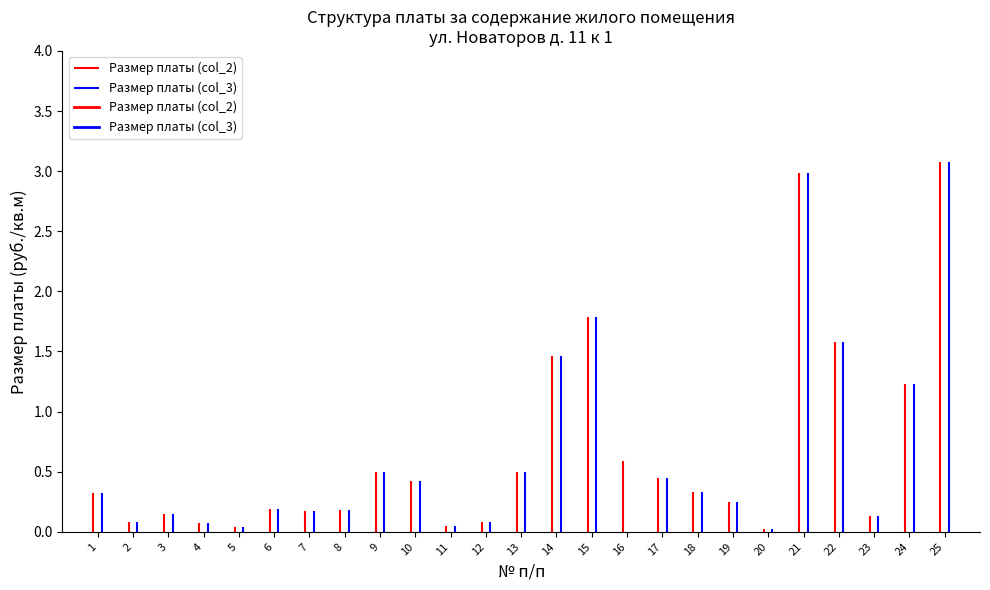

Where is the first local maximum for Размер платы (col_3)?

3